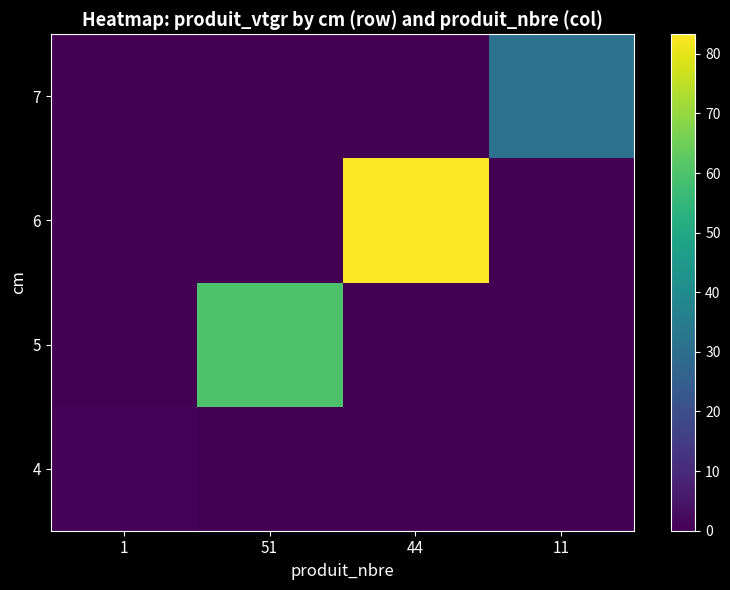

Reading left to right, what are all the values shown in this chart?

4: 1=0.7	51=0.0	44=0.0	11=0.0
5: 1=0.0	51=60.1	44=0.0	11=0.0
6: 1=0.0	51=0.0	44=83.3	11=0.0
7: 1=0.0	51=0.0	44=0.0	11=31.2